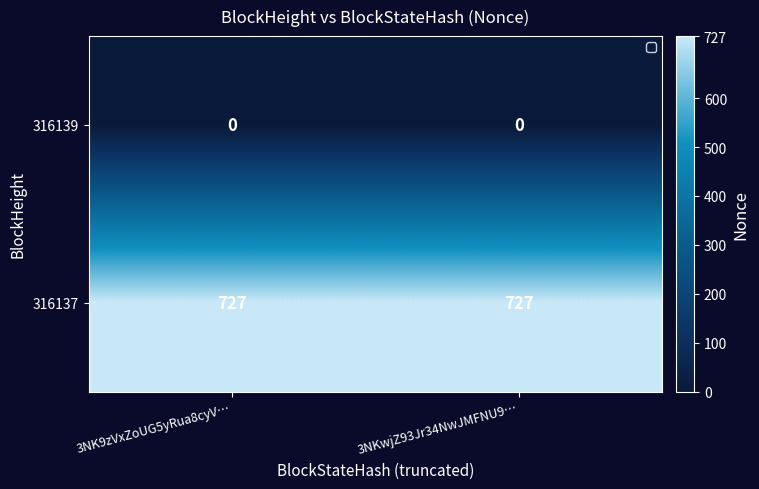

Reading left to right, what are all the values shown in this chart?

316139: 3NK9zVxZoUG5yRua8cyV…=0	3NKwjZ93Jr34NwJMFNU9…=0
316137: 3NK9zVxZoUG5yRua8cyV…=727	3NKwjZ93Jr34NwJMFNU9…=727